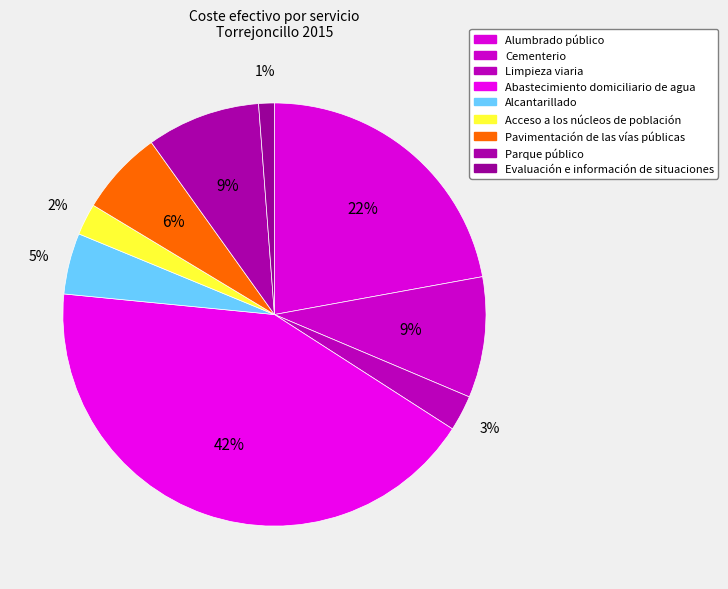

To the nearest percent, what is the average slice percentage?

11%